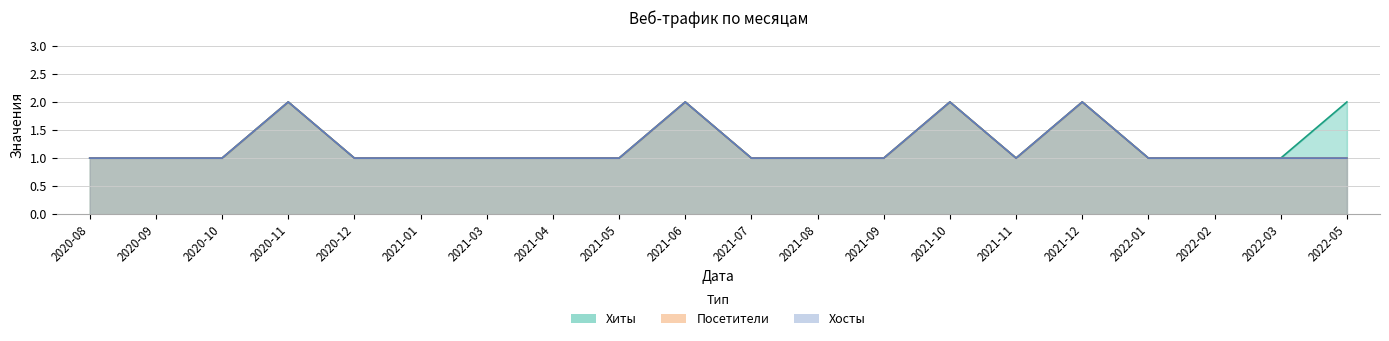

Which series changed the most between 2020-10 and 2022-05?

Хиты